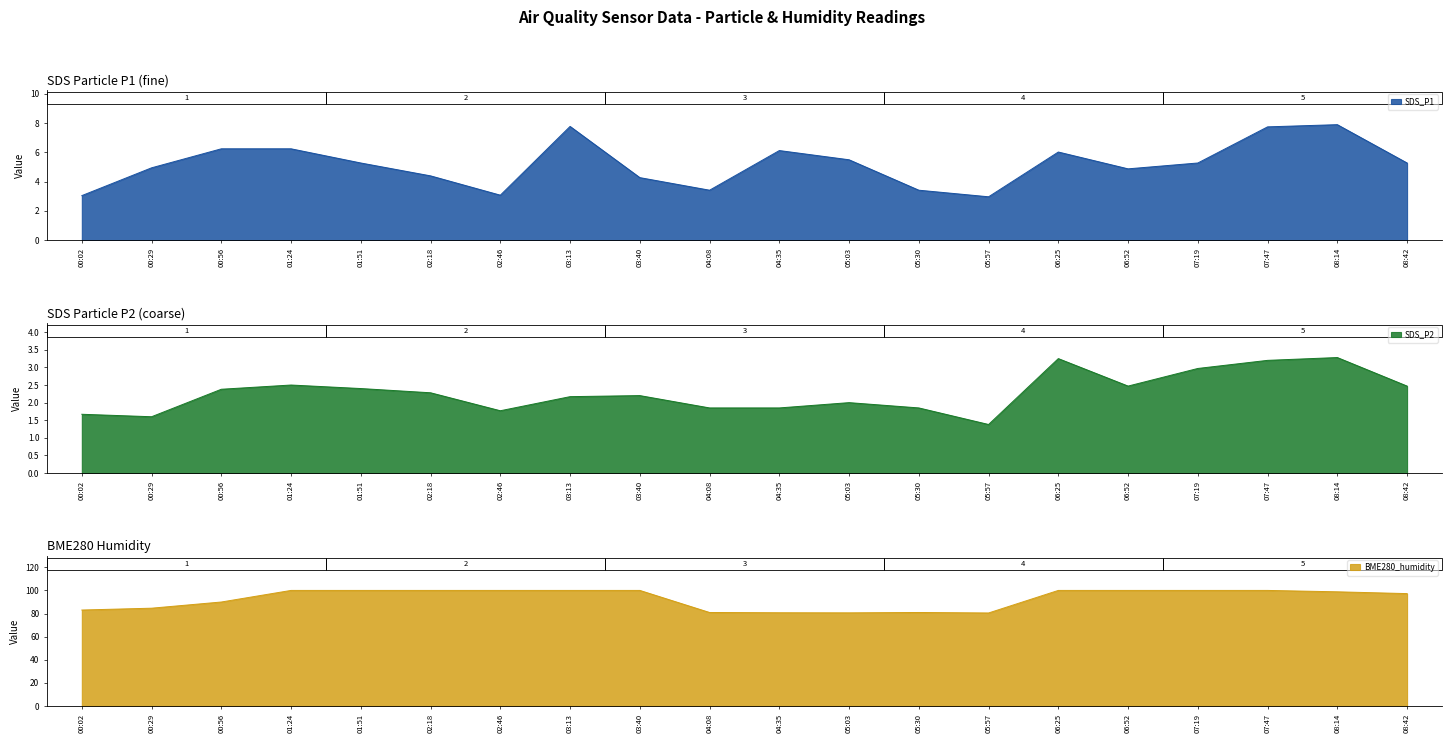

Reading right to left, list all the values displayed in this chart.

SDS_P1: 08:42=5.3	08:14=7.9	07:47=7.8	07:19=5.3	06:52=4.9	06:25=6.0	05:57=3.0	05:30=3.4	05:03=5.5	04:35=6.1	04:08=3.4	03:40=4.3	03:13=7.8	02:46=3.1	02:18=4.4	01:51=5.3	01:24=6.2	00:56=6.2	00:29=5.0	00:02=3.0
SDS_P2: 08:42=2.5	08:14=3.3	07:47=3.2	07:19=3.0	06:52=2.5	06:25=3.2	05:57=1.4	05:30=1.9	05:03=2.0	04:35=1.9	04:08=1.9	03:40=2.2	03:13=2.2	02:46=1.8	02:18=2.3	01:51=2.4	01:24=2.5	00:56=2.4	00:29=1.6	00:02=1.7
BME280_humidity: 08:42=97.2	08:14=98.8	07:47=100.0	07:19=100.0	06:52=100.0	06:25=100.0	05:57=80.5	05:30=80.9	05:03=80.6	04:35=80.7	04:08=80.9	03:40=100.0	03:13=100.0	02:46=100.0	02:18=100.0	01:51=100.0	01:24=100.0	00:56=90.0	00:29=84.6	00:02=83.0